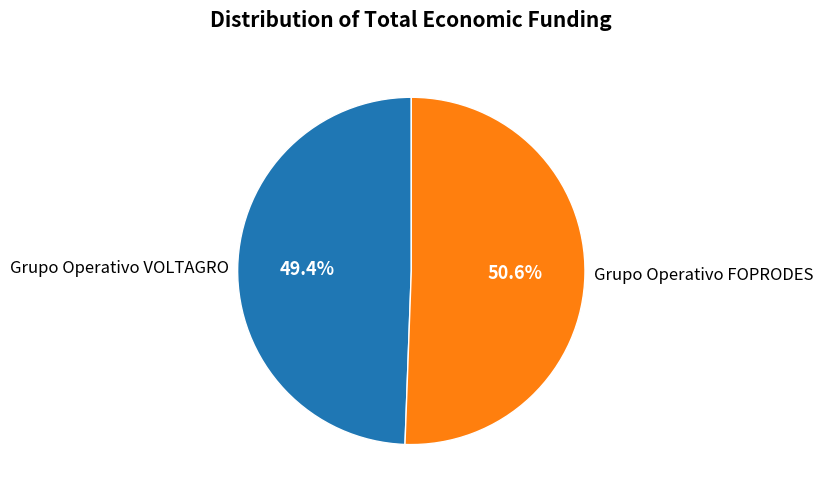

Between Grupo Operativo FOPRODES and Grupo Operativo VOLTAGRO, which is larger?

Grupo Operativo FOPRODES